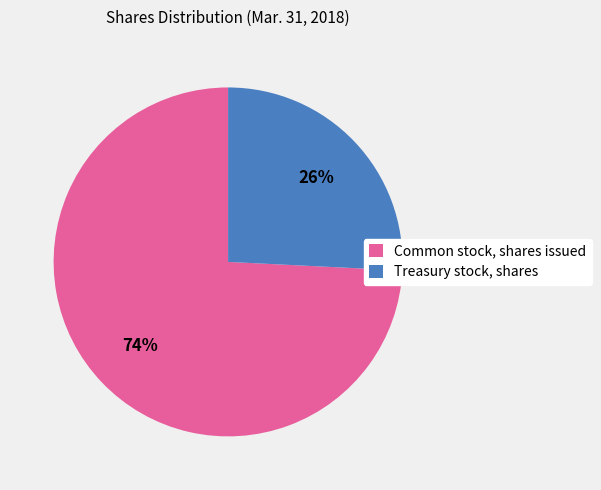

What percentage is the Common stock, shares issued slice, to the nearest percent?

74%